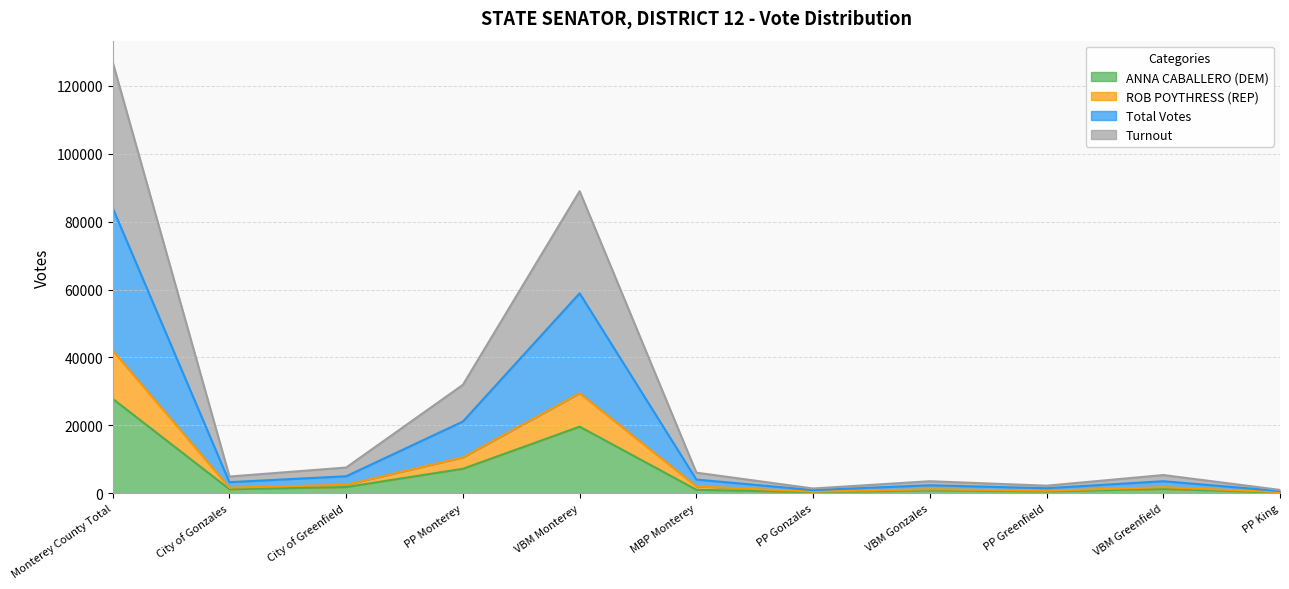

Is it true that Turnout equals 970 at PP King?

True